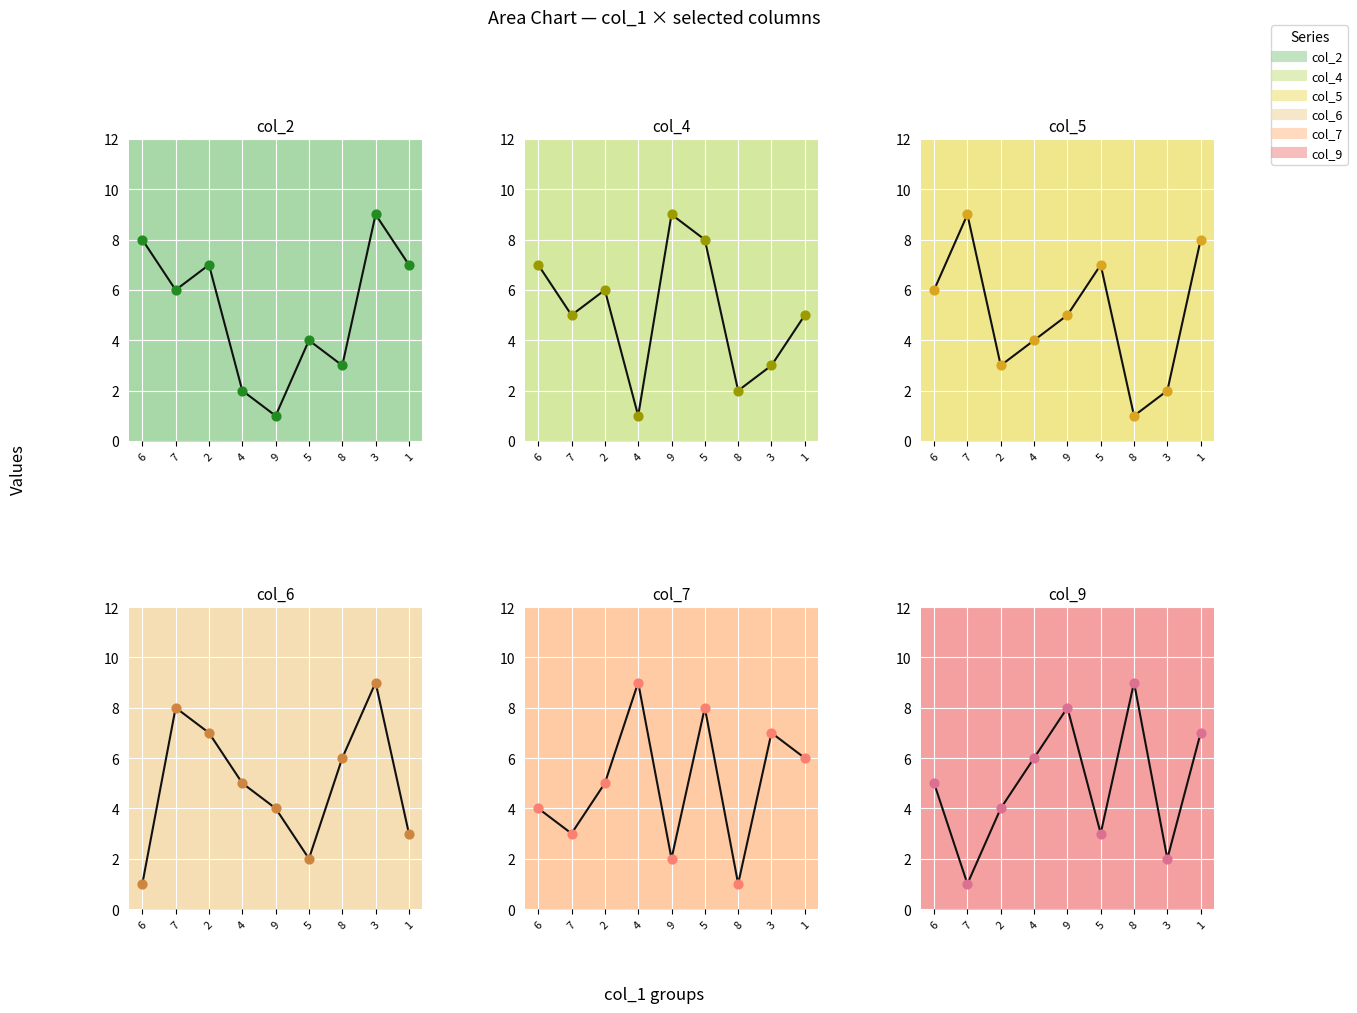

What are all the series names shown in the legend?

col_2, col_4, col_5, col_6, col_7, col_9